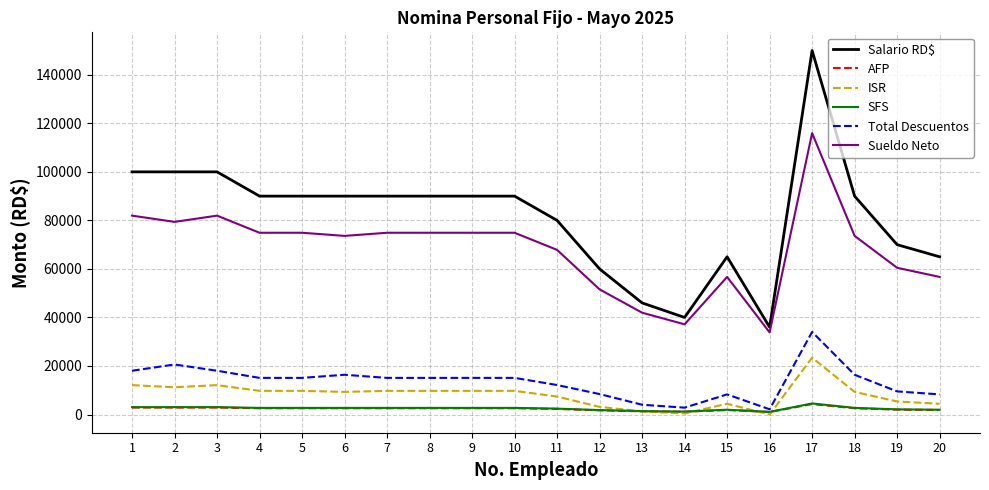

Is the value of SFS at 15 greater than the value of ISR at 19?

No